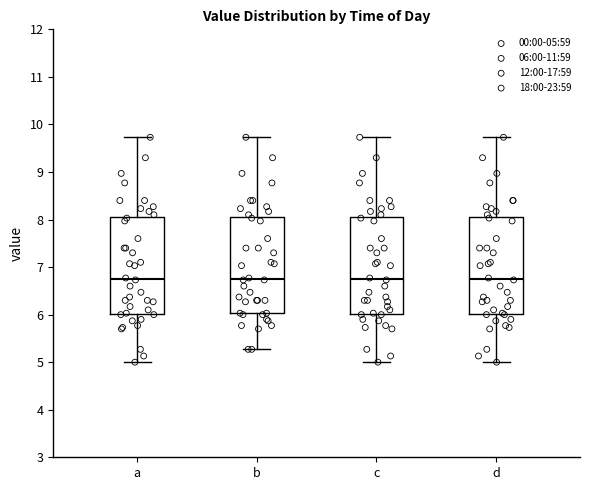

Reading left to right, read every box against the y-axis: the position of its median line, the range the box covers, and the ends of its whiskers. The values are not printed on the chart, so give them approximately, as read against the axis.

a: median 6.8, box 6.0 to 8.0, whiskers 5.0 to 9.7
b: median 6.8, box 6.0 to 8.0, whiskers 5.3 to 9.7
c: median 6.8, box 6.0 to 8.0, whiskers 5.0 to 9.7
d: median 6.8, box 6.0 to 8.0, whiskers 5.0 to 9.7